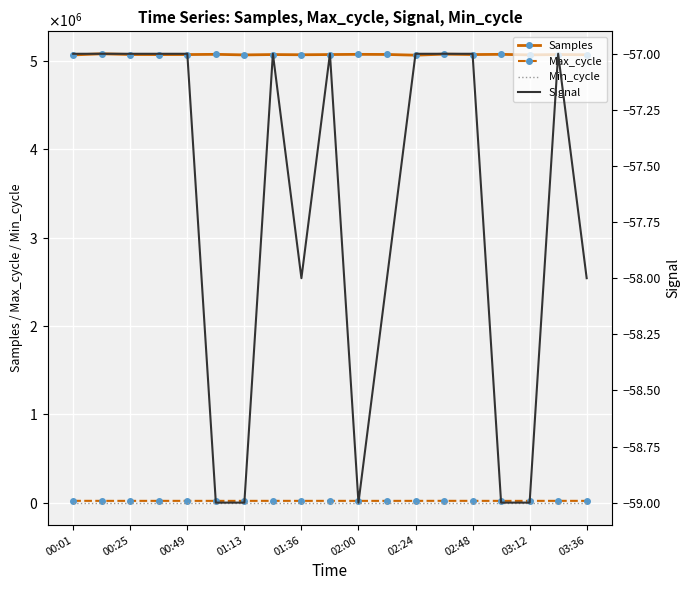

How many data points in Max_cycle are less than 19996?

9